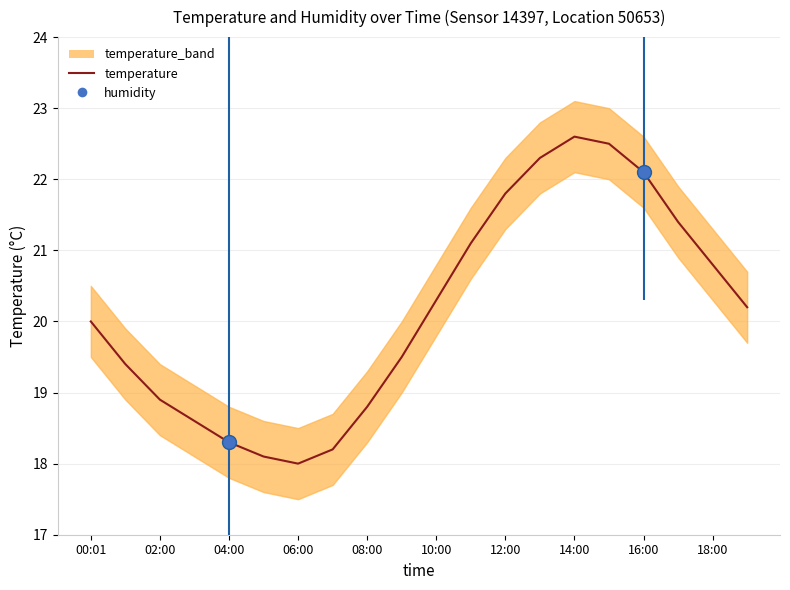

What is the maximum value shown in the chart?

22.6